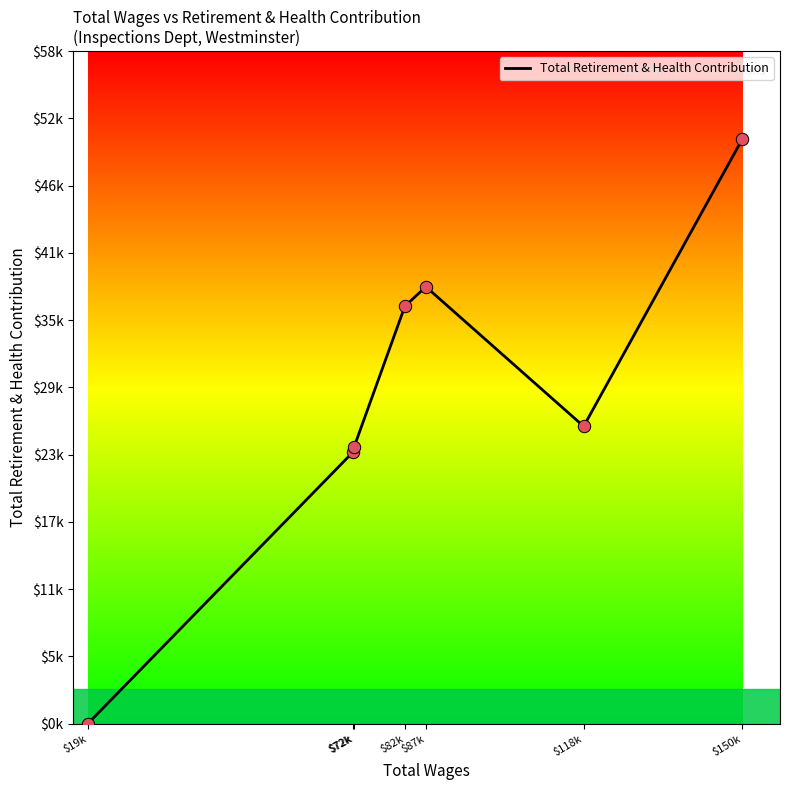

Between $82k and $150k, which is larger?

$150k